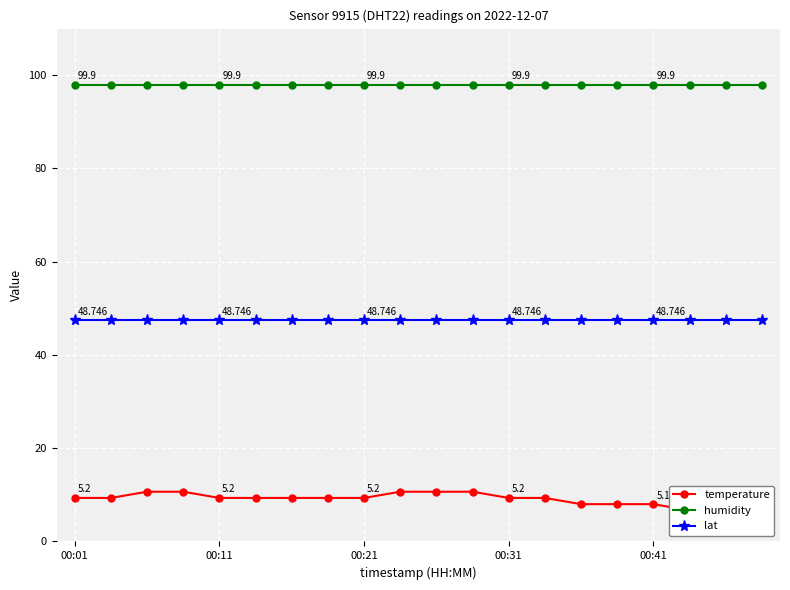

True or false: temperature has more than 2 points higher than both neighbors.

False